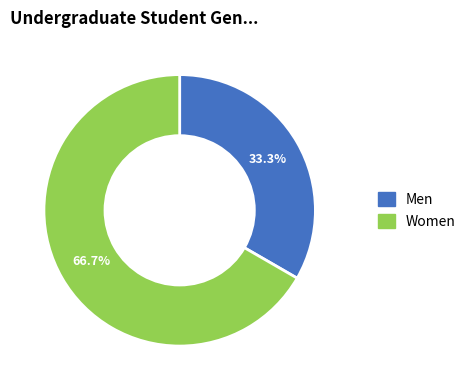

Does any single category account for the majority?

Yes